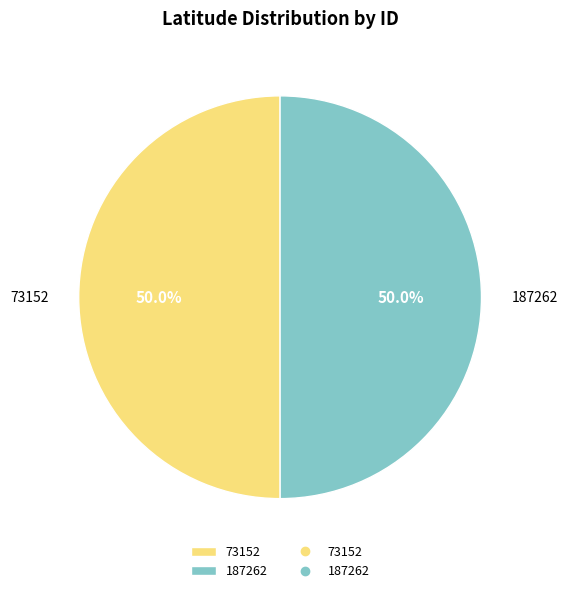

What percentage is the 187262 slice, to the nearest percent?

50%